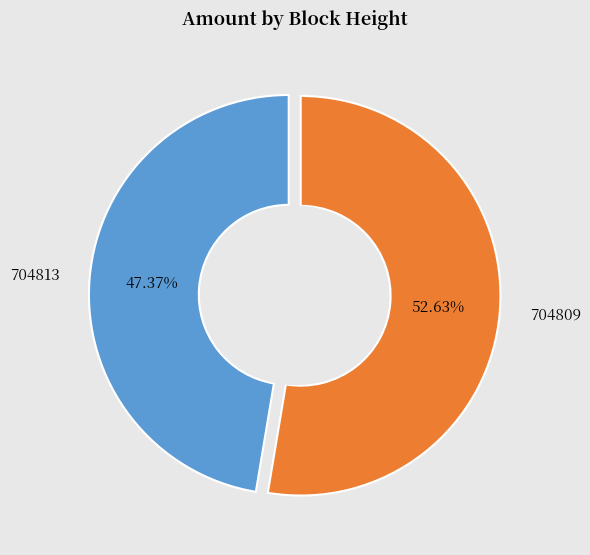

Which slice represents more than half of the pie?

704809